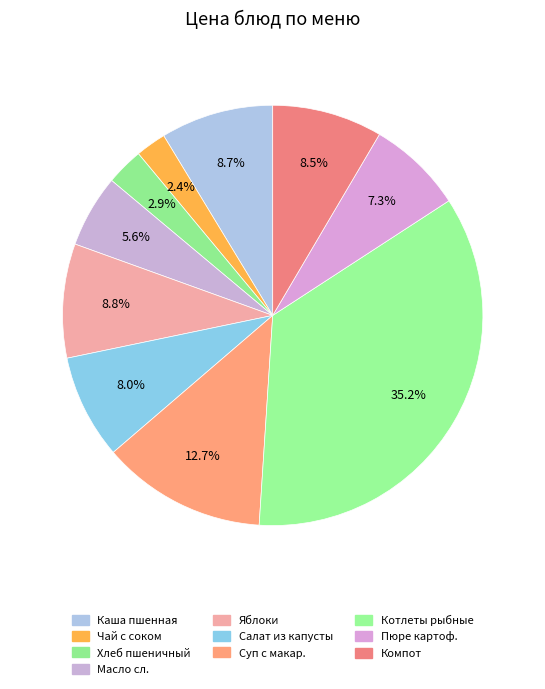

Count the number of slices in the pie.

10